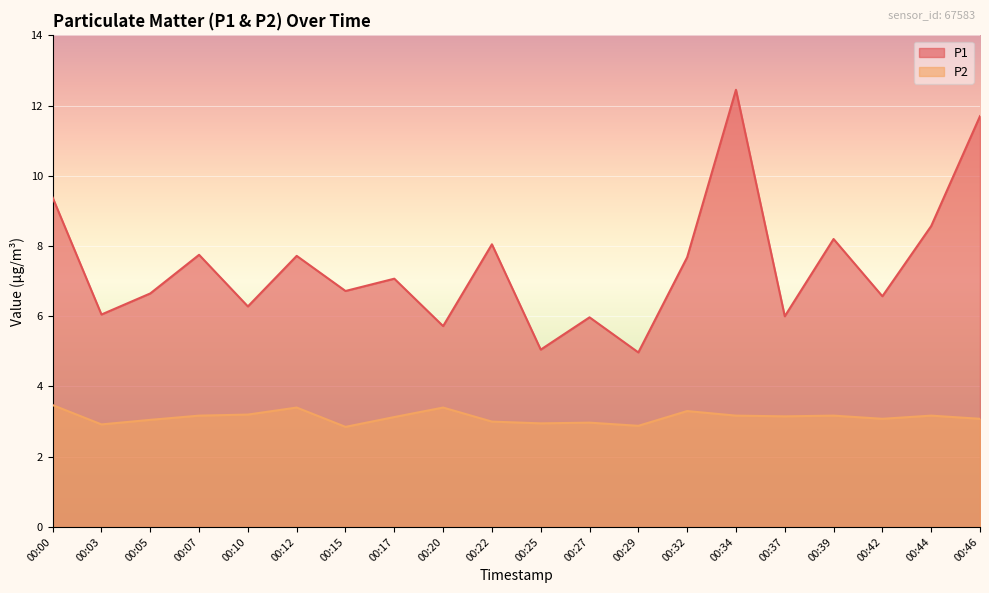

How many categories are shown in the chart?

20